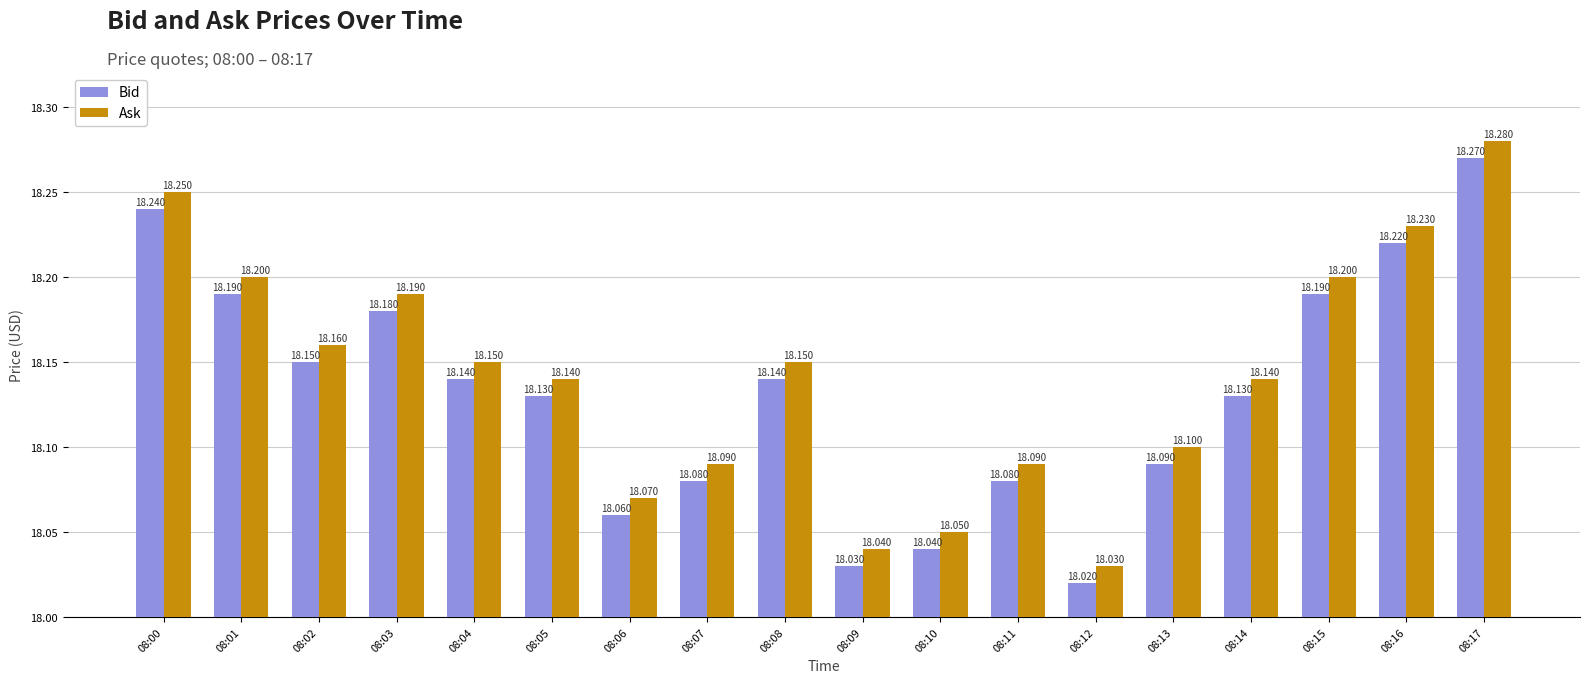

At 08:00, list the series in order from smallest to largest.

Bid, Ask